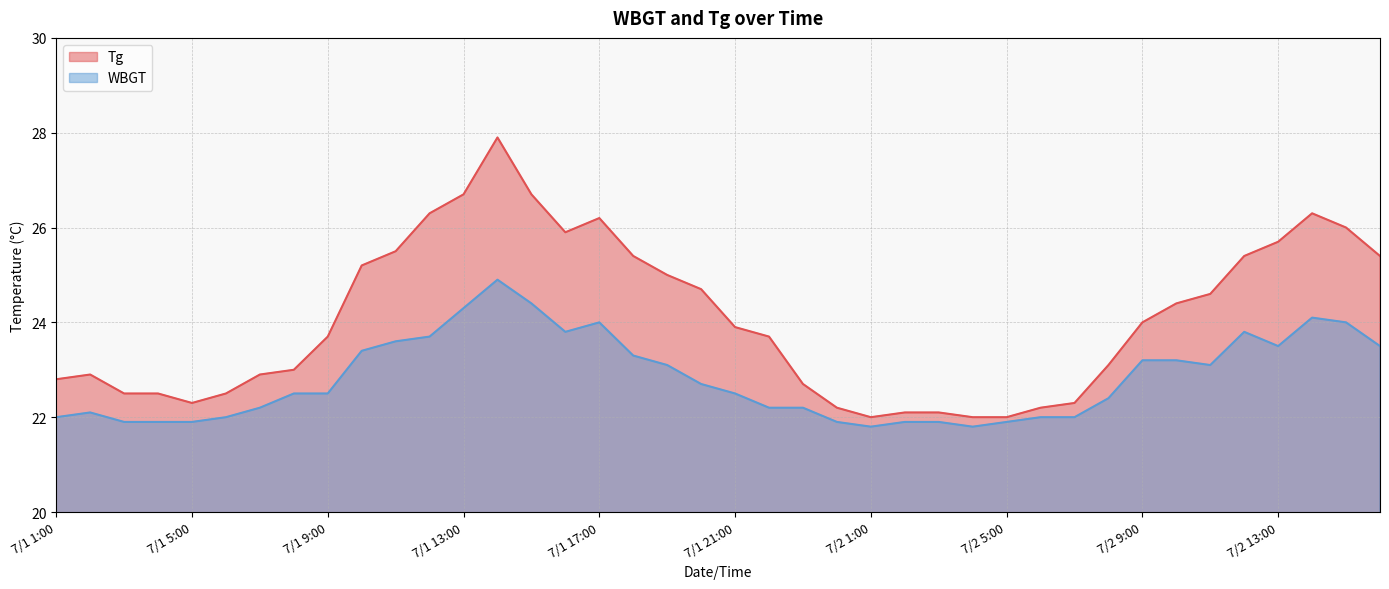

How many data points in Tg are above 23?

23